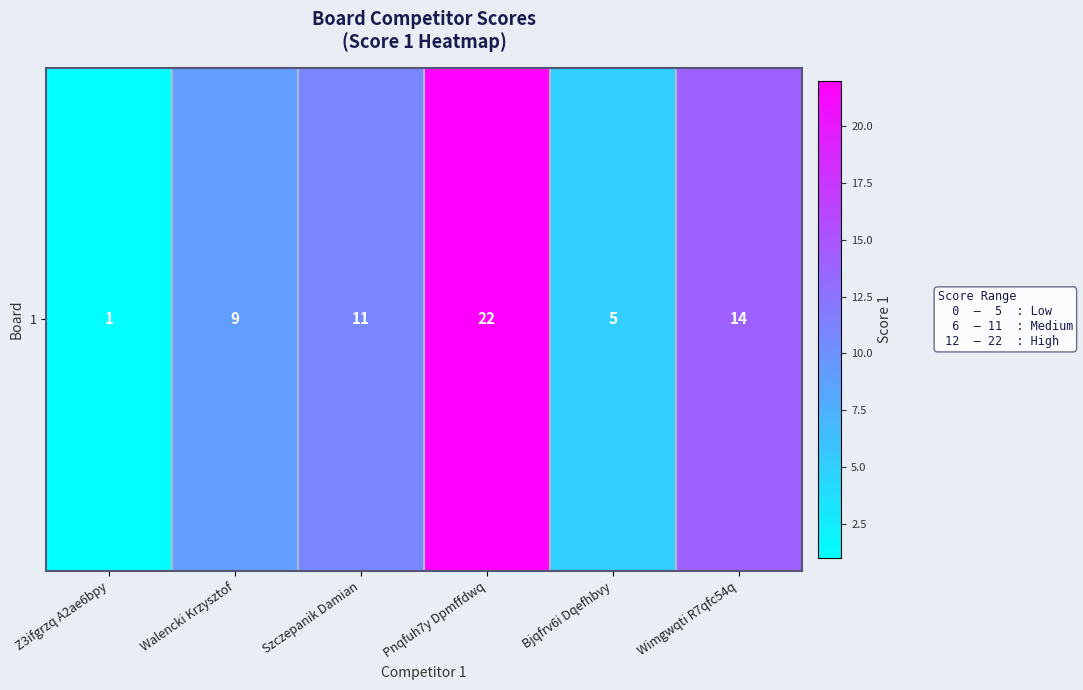

Read the value at Walencki Krzysztof, to the nearest 10.

10